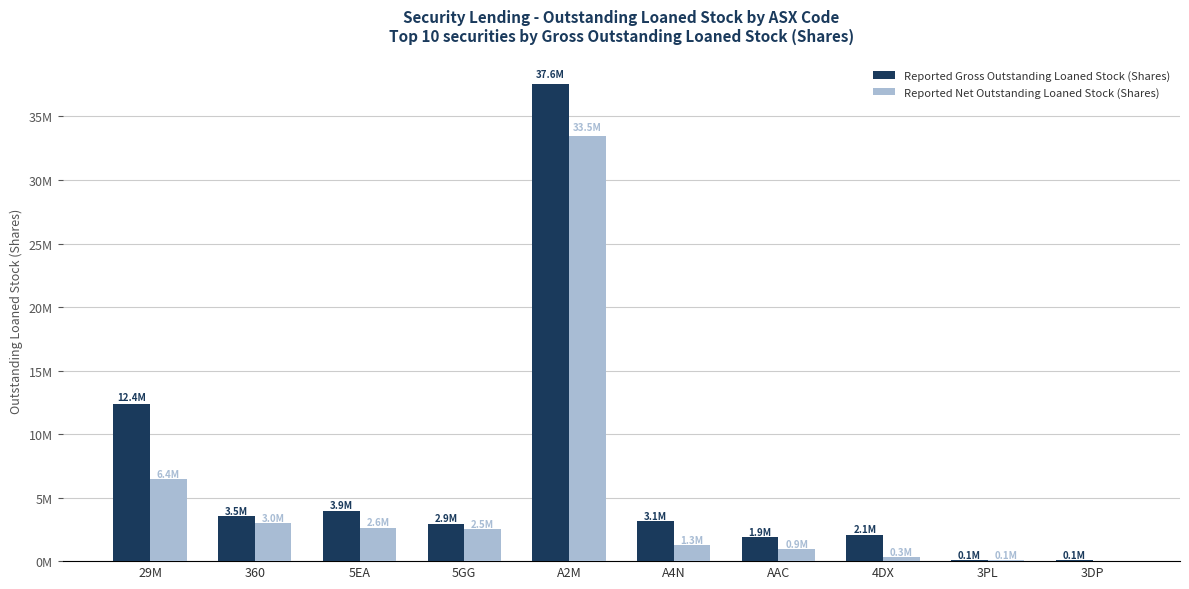

True or false: Reported Gross Outstanding Loaned Stock (Shares) has a value of 2136129 at 360.

False